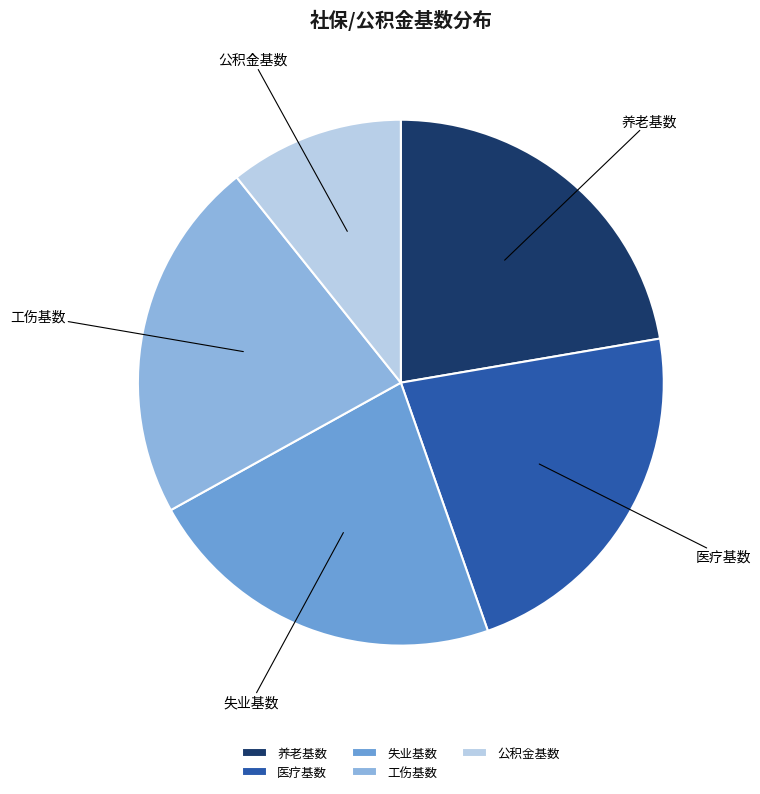

How many segments does this pie chart have?

5